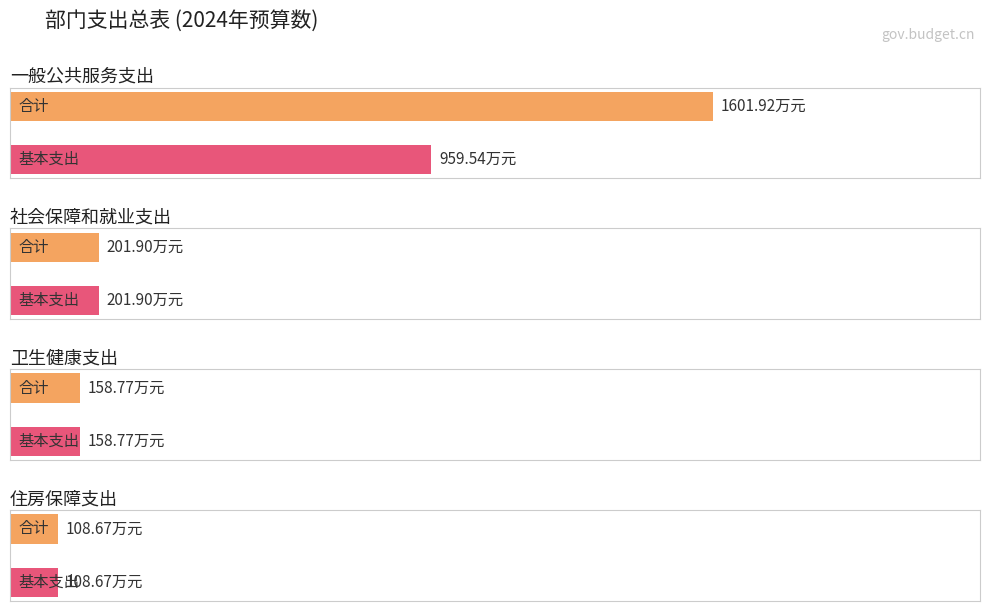

Which series has the largest total across all categories?

合计